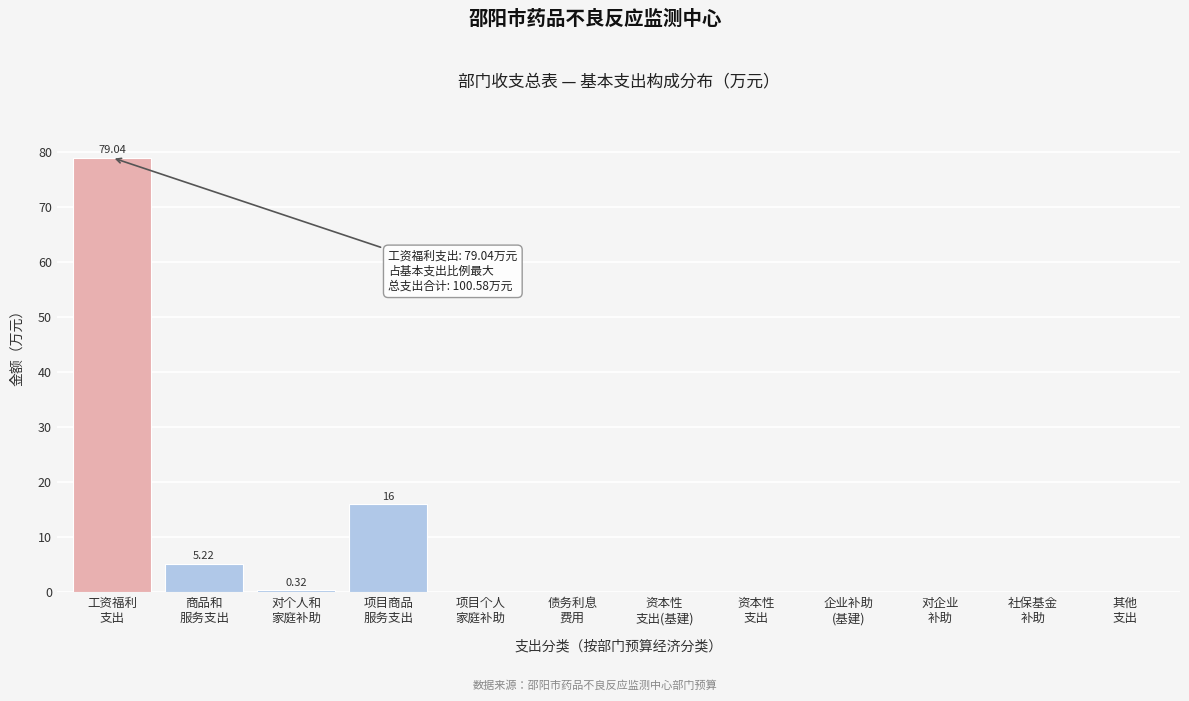

What is the sum of all values?

100.6